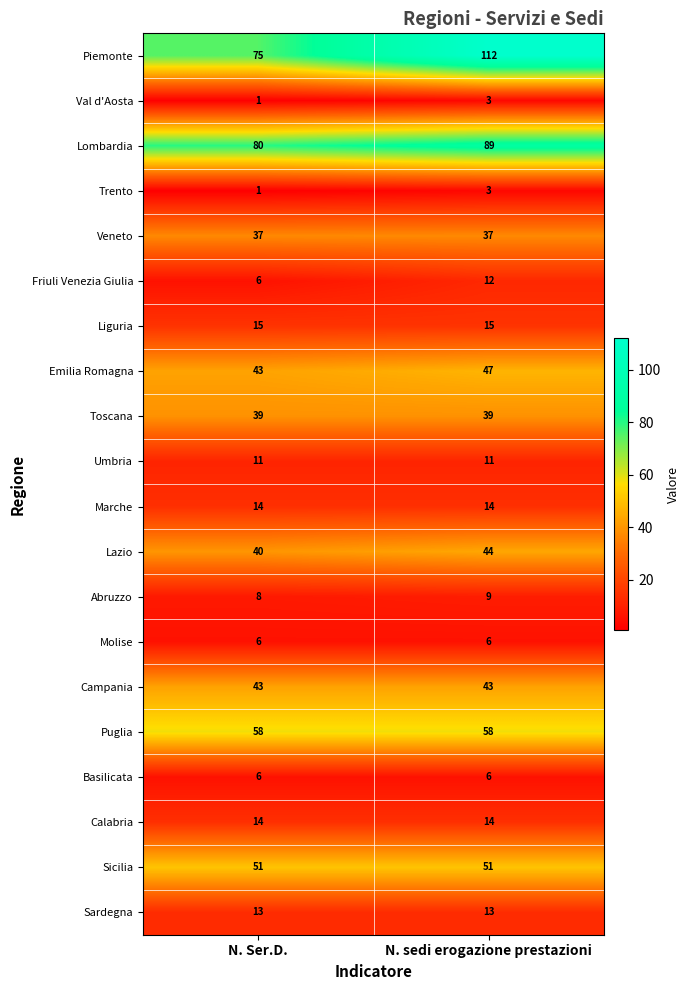

Which series has the largest range (max minus min)?

Piemonte